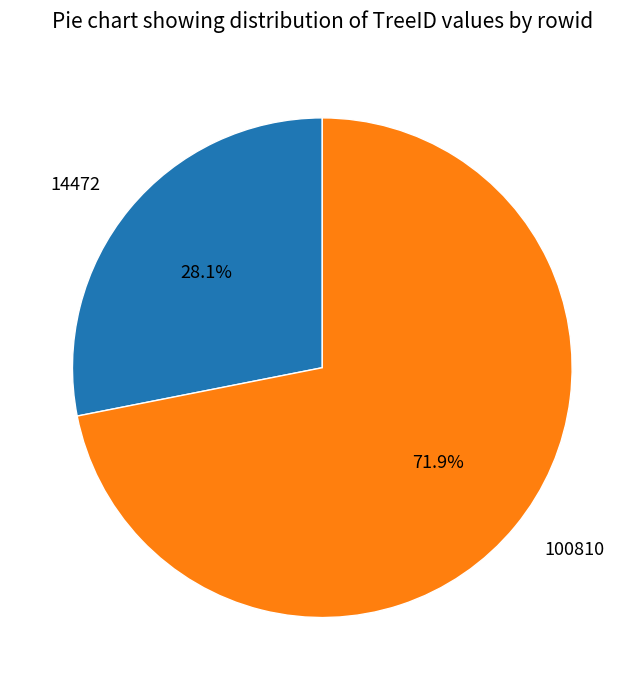

Combined, what portion of the pie is 14472 and 100810?

100.0%